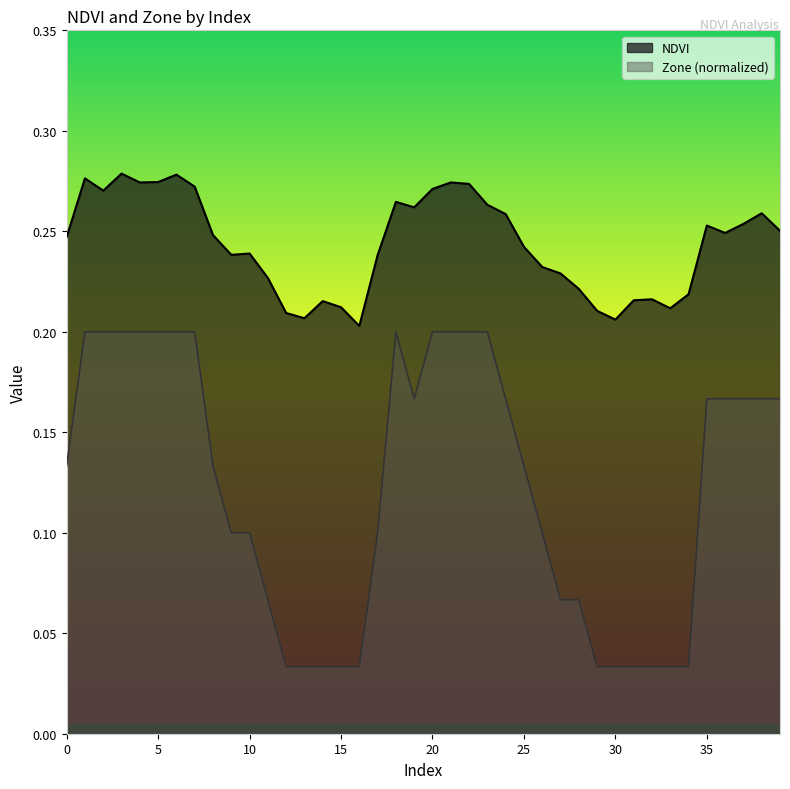

Between 1 and 8, which series saw the biggest shift?

Zone